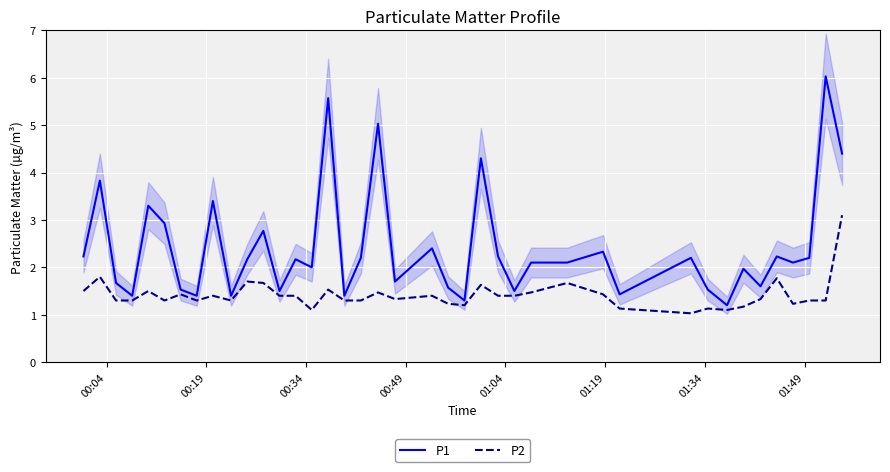

Reading left to right, what are all the values shown in this chart?

P1: 2.2	3.8	1.7	1.4	3.3	2.9	1.5	1.4	3.4	1.4	2.2	2.8	1.5	2.2	2.0	5.6	1.4	2.2	5.0	1.7	2.4	1.6	1.3	4.3	2.2	1.5	2.1	2.1	2.3	1.4	2.2	1.5	1.2	2.0	1.6	2.2	2.1	2.2	6.0	4.4
P2: 1.5	1.8	1.3	1.3	1.5	1.3	1.4	1.3	1.4	1.3	1.7	1.7	1.4	1.4	1.1	1.5	1.3	1.3	1.5	1.3	1.4	1.2	1.2	1.6	1.4	1.4	1.5	1.7	1.4	1.1	1.0	1.1	1.1	1.2	1.3	1.8	1.2	1.3	1.3	3.1